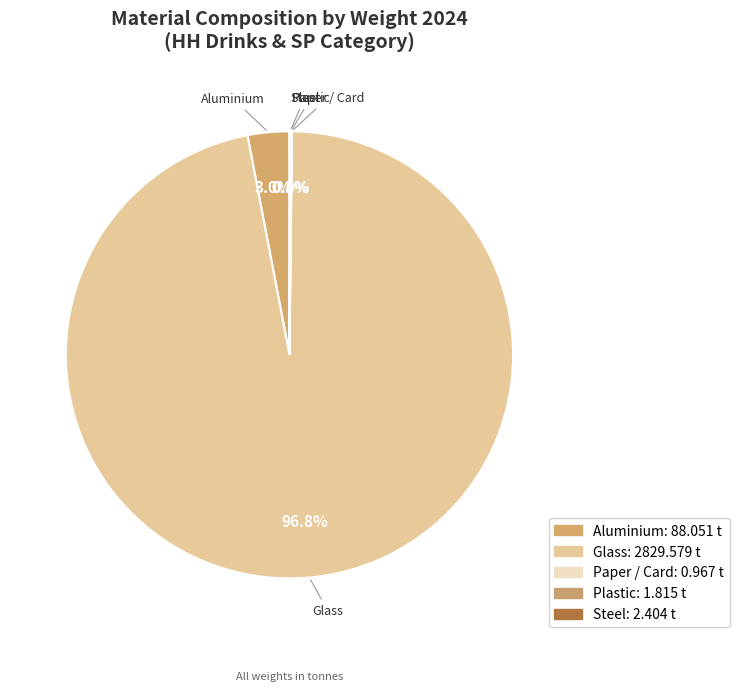

How much of the chart is everything except Glass?

3.2%